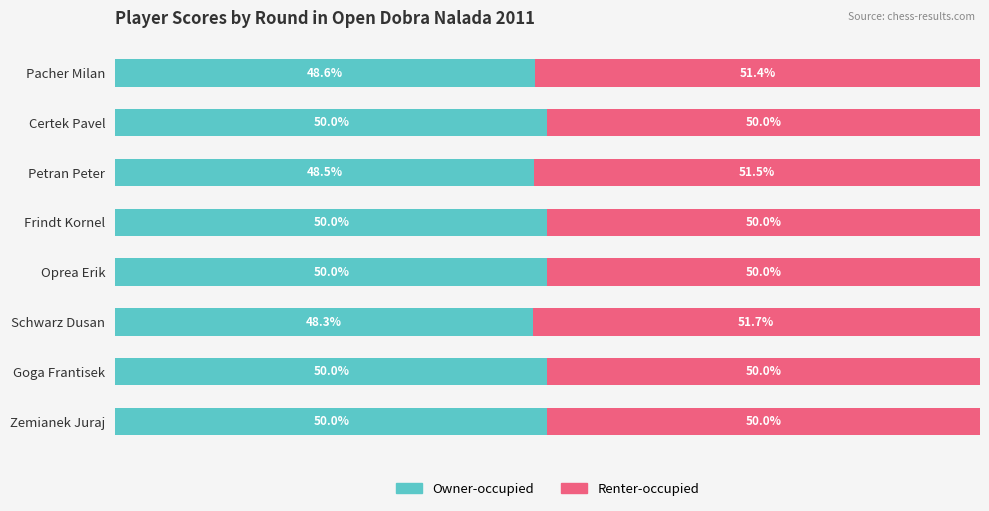

At which label does Owner-occupied reach its minimum?

Schwarz Dusan